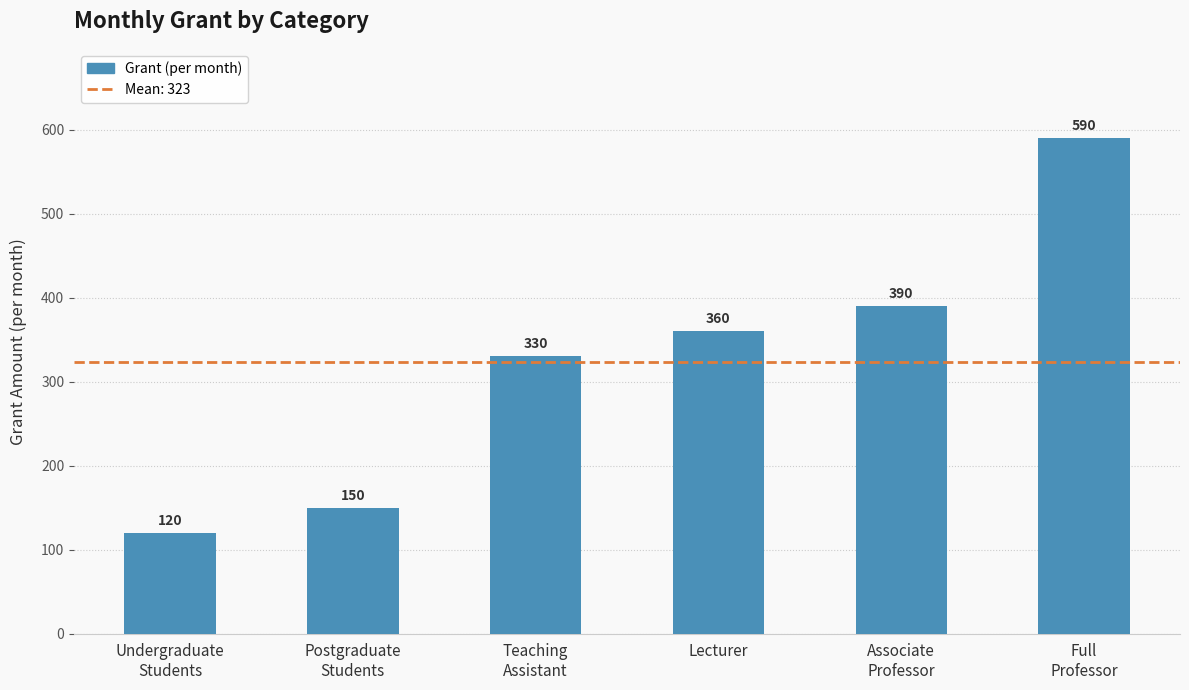

Which has a higher value, Full
Professor or Postgraduate
Students?

Full
Professor